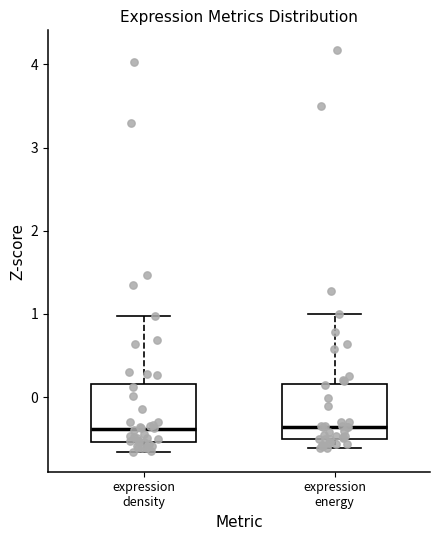

Reading left to right, transcribe this box plot: for each box, give where its median line is, the range the box spans, and where its two whiskers end, as read against the y-axis. The values are not printed on the chart, so give them approximately, as read against the axis.

expression density: median -0.4, box -0.5 to 0.2, whiskers -0.7 to 1.0
expression energy: median -0.4, box -0.5 to 0.2, whiskers -0.6 to 1.0